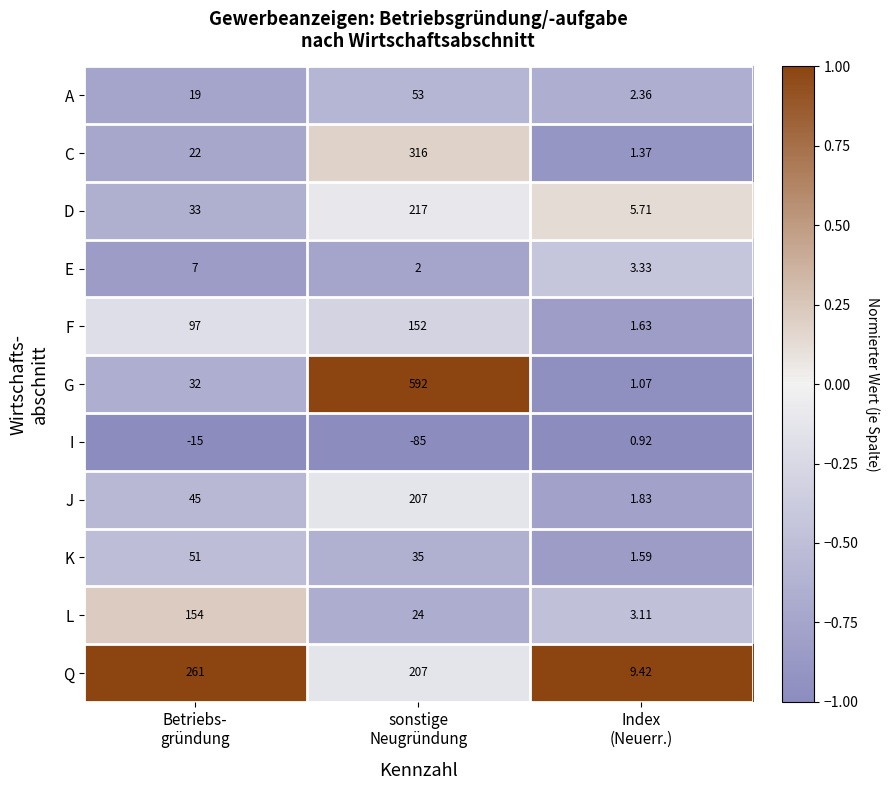

List the series in order of their peak value, highest first.

G, C, Q, D, J, L, F, A, K, E, I